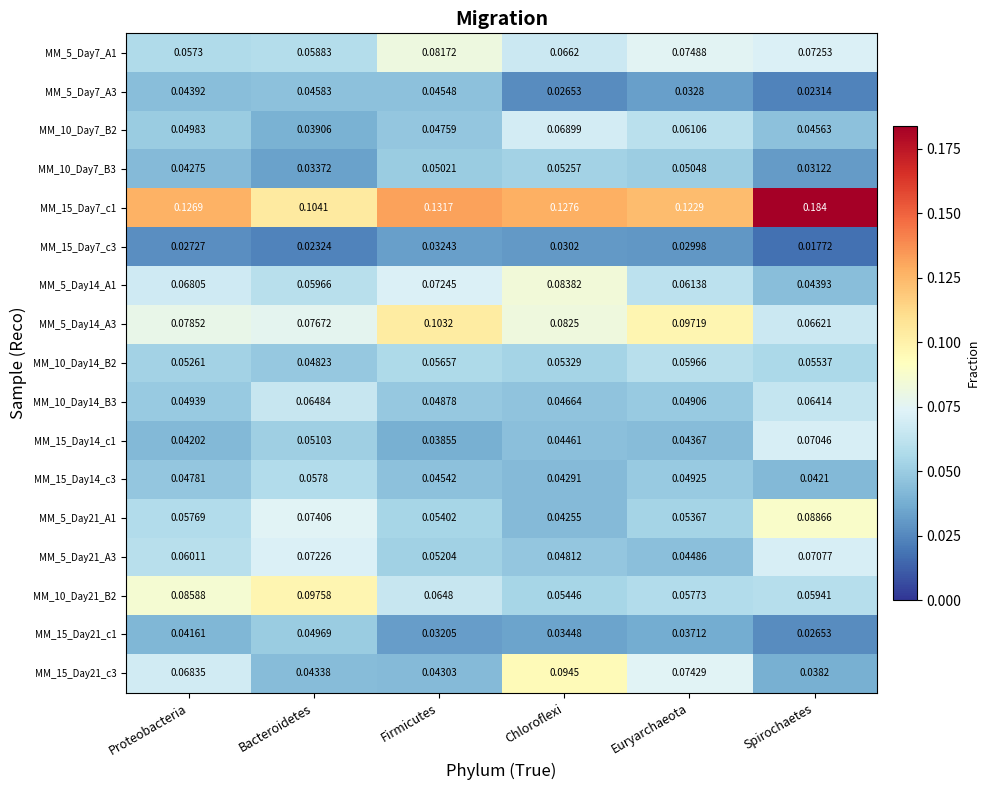

Where is MM_5_Day21_A1 nearest to the value 0?

Chloroflexi